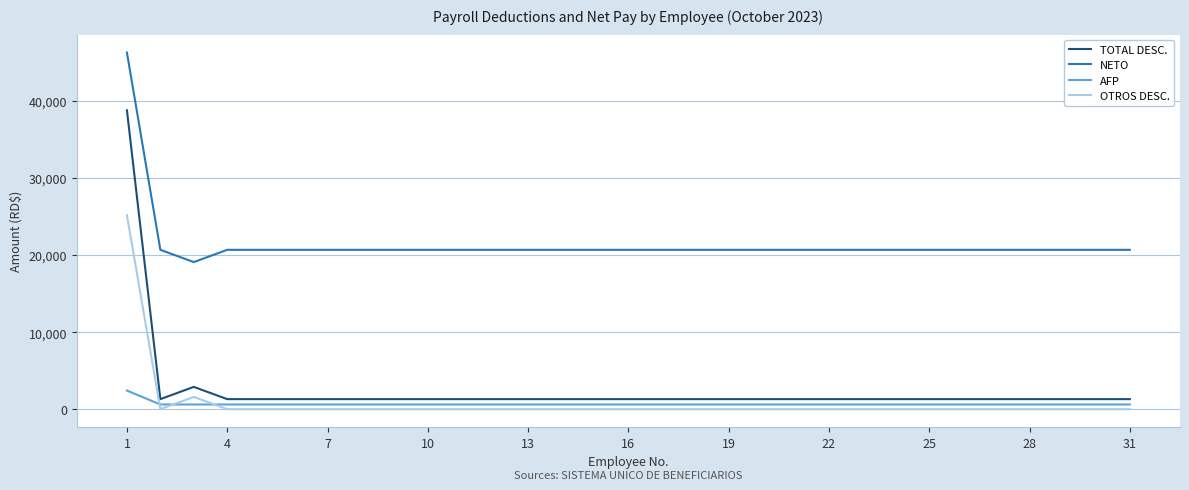

What is the maximum value shown in the chart?

46244.2